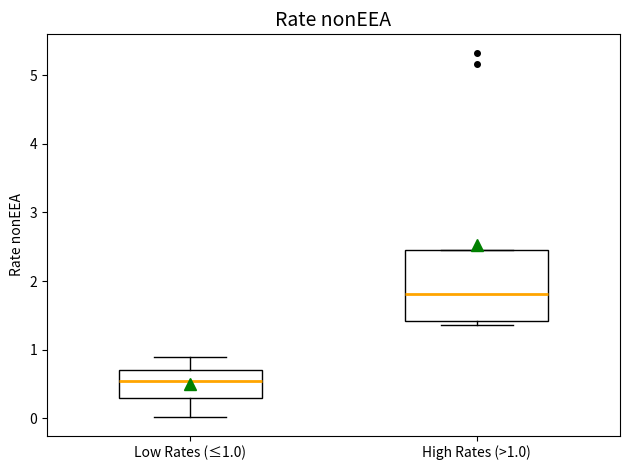

Which box is the tallest, from its lower edge to its upper edge?

High Rates (>1.0)